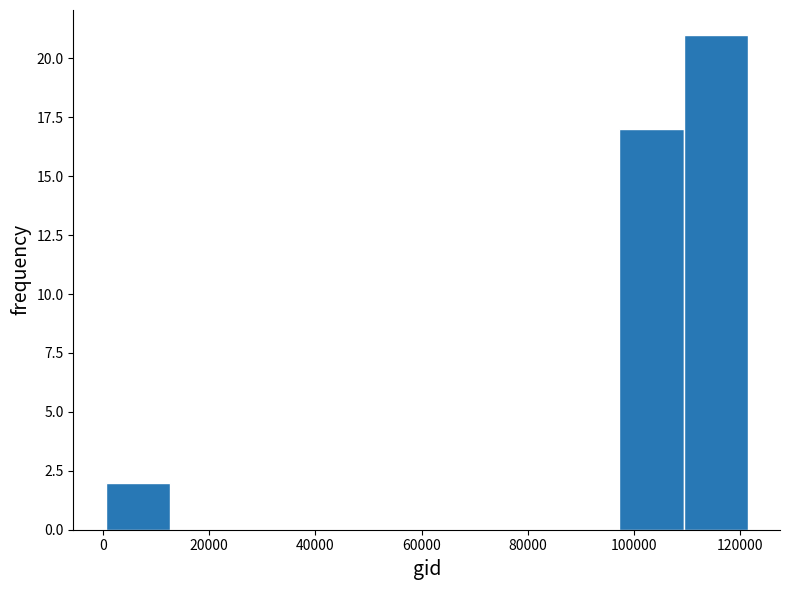

Reading left to right, transcribe this chart: for each bar, give the range it covers on the x-axis and its height. Neither the bar edges nor the heights are printed on the chart, so give them approximately, as read against the axes.

0 to 12000: 2
12000 to 24000: 0
24000 to 36000: 0
36000 to 48000: 0
48000 to 60000: 0
60000 to 74000: 0
74000 to 86000: 0
86000 to 98000: 0
98000 to 110000: 17
110000 to 122000: 21